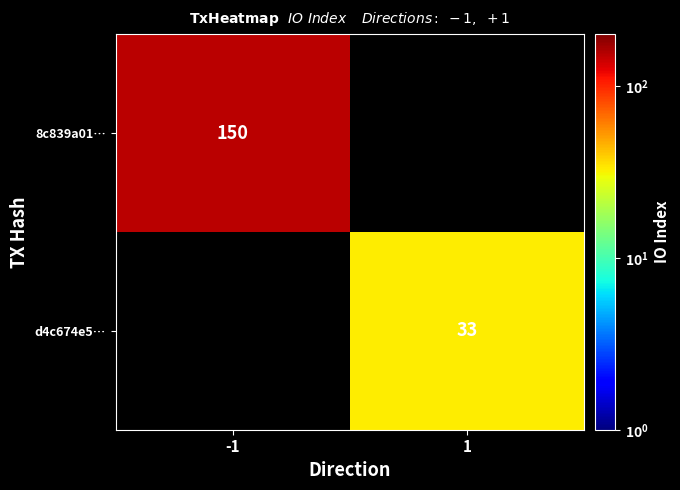

Count the number of categories in the chart.

2